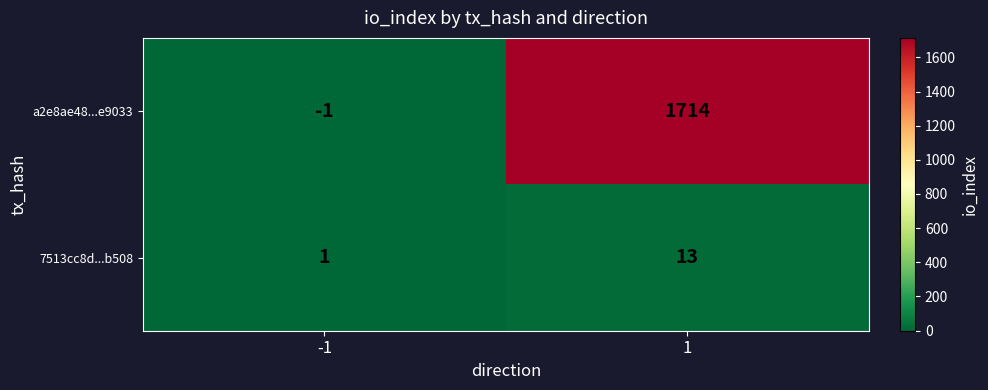

Reading left to right, list all the values displayed in this chart.

a2e8ae48...e9033: -1=-1	1=1714
7513cc8d...b508: -1=1	1=13